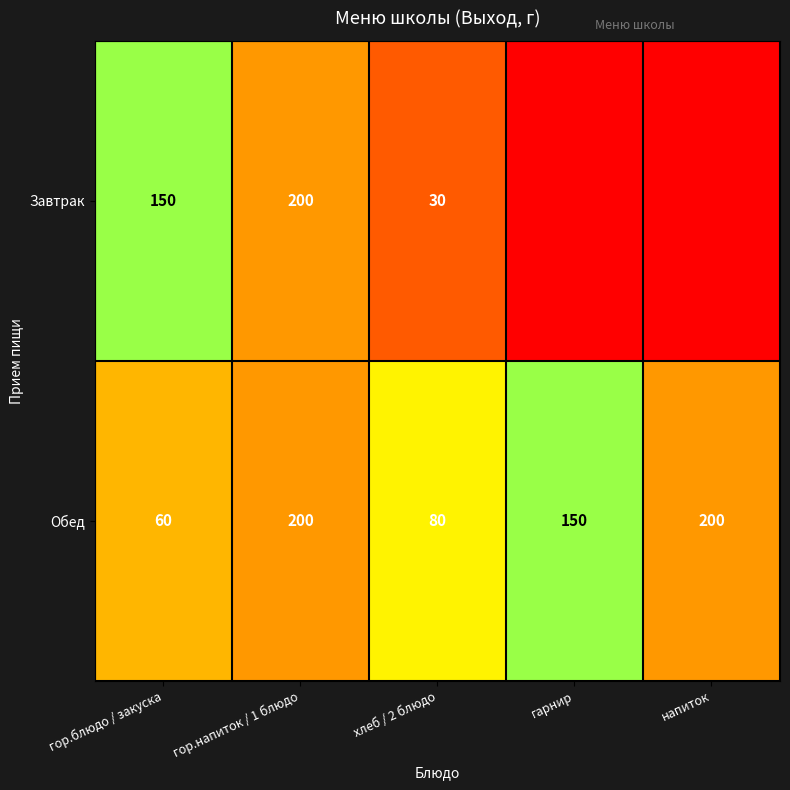

True or false: Завтрак has a value of 200 at гор.напиток / 1 блюдо.

True